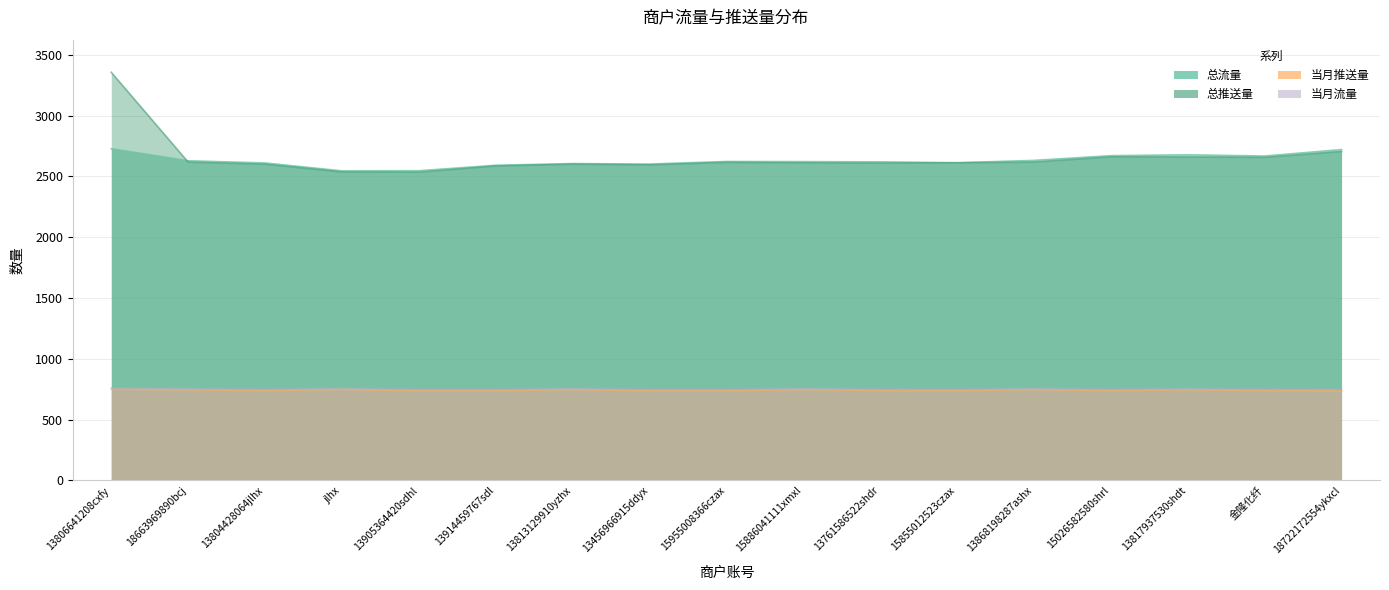

At how many categories does at least one series exceed 1527?

17